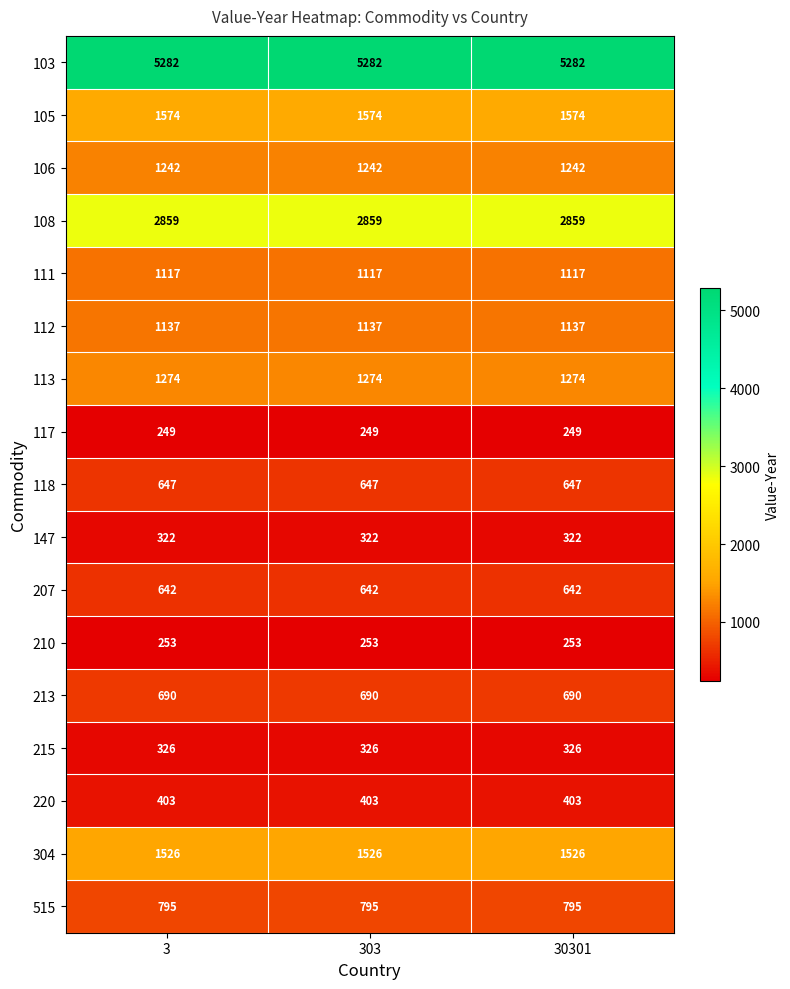

True or false: 118 has a value of 140 at 30301.

False